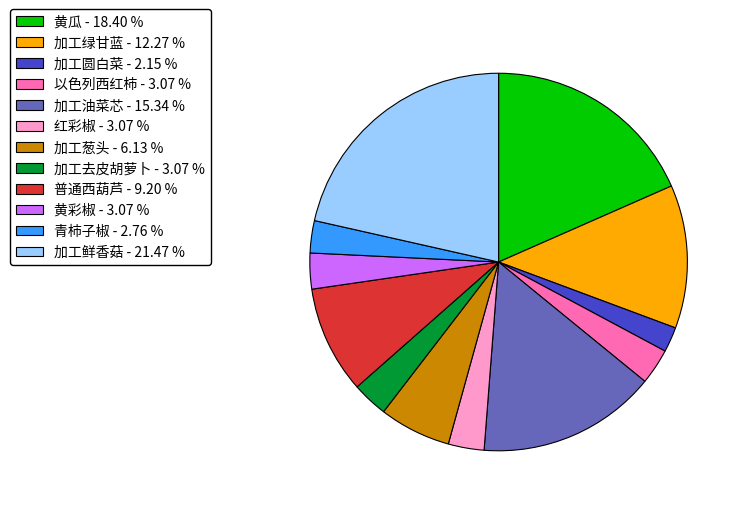

Is the sum of 黄彩椒 - 3.07 % and 加工去皮胡萝卜 - 3.07 % greater than half?

No